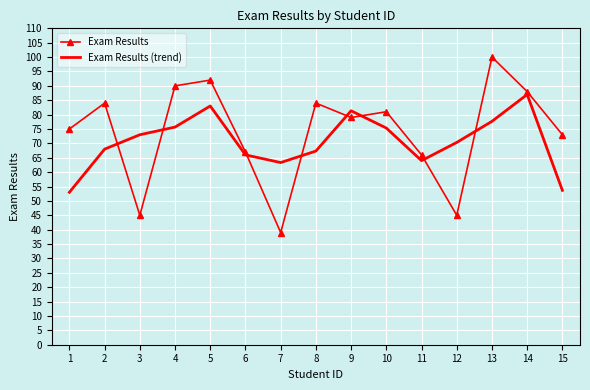

How many values in the Exam Results (trend) series are below 70?

7